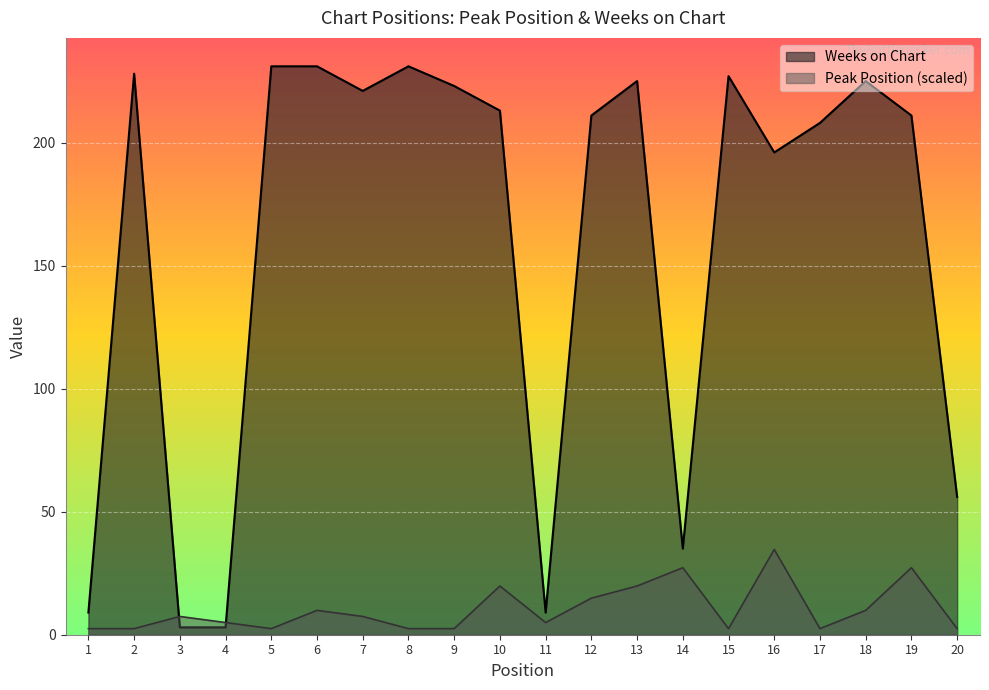

At which label does Peak Position first exceed 7?

3